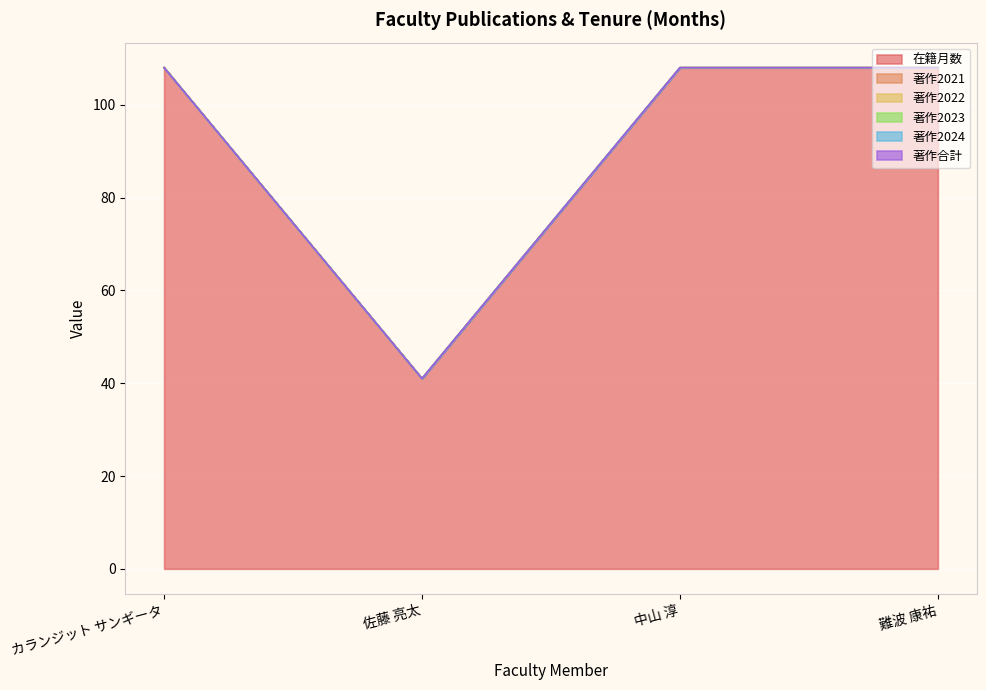

Reading left to right, extract all data points from this chart.

在籍月数: カランジット サンギータ=108	佐藤 亮太=41	中山 淳=108	難波 康祐=108
著作2021: カランジット サンギータ=0	佐藤 亮太=0	中山 淳=0	難波 康祐=0
著作2022: カランジット サンギータ=0	佐藤 亮太=0	中山 淳=0	難波 康祐=0
著作2023: カランジット サンギータ=0	佐藤 亮太=0	中山 淳=0	難波 康祐=0
著作2024: カランジット サンギータ=0	佐藤 亮太=0	中山 淳=0	難波 康祐=0
著作合計: カランジット サンギータ=0	佐藤 亮太=0	中山 淳=0	難波 康祐=0